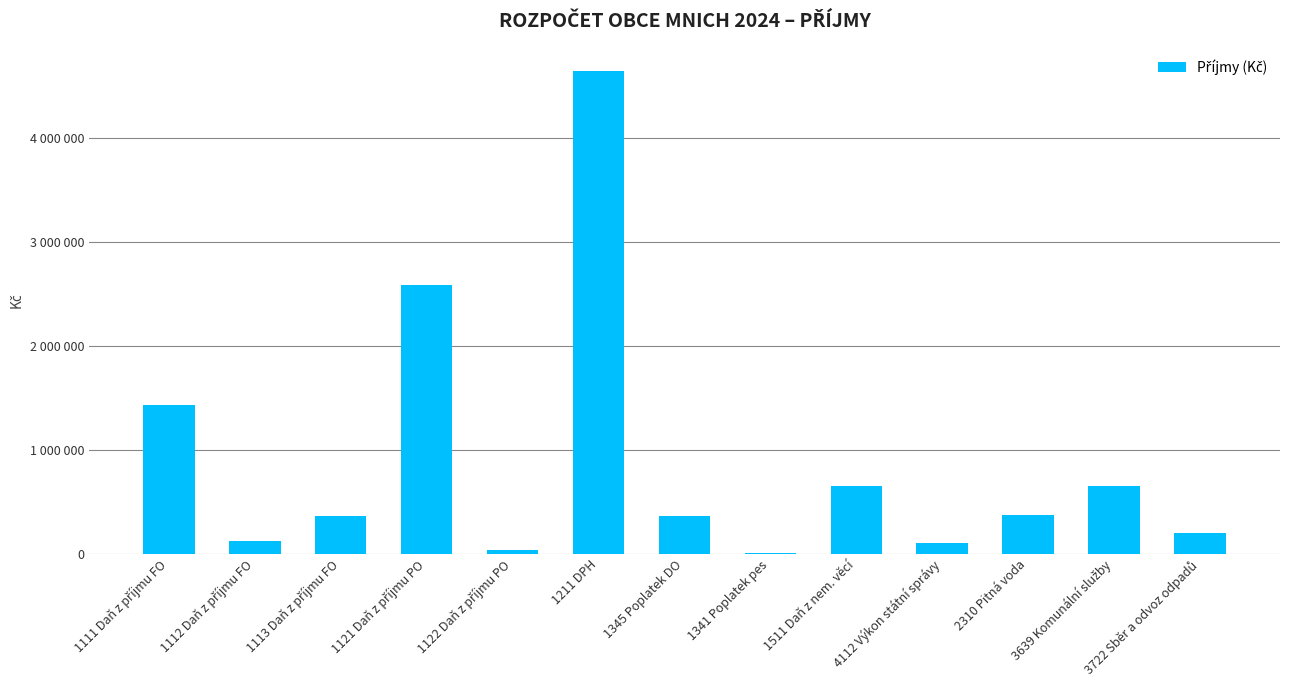

At which label does the data first exceed 358752?

1111 Daň z příjmu FO